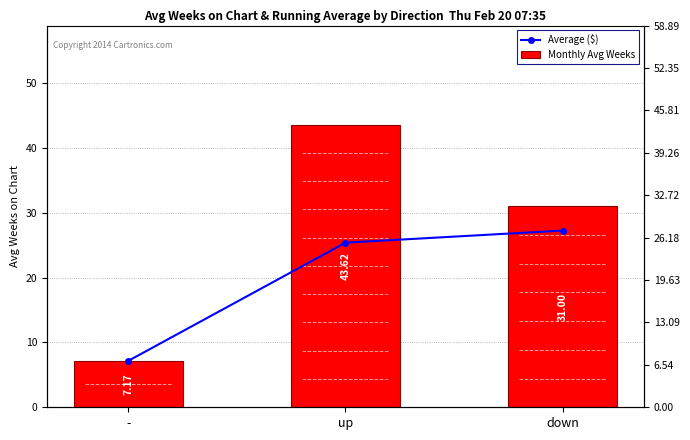

Which series has the largest range (max minus min)?

Monthly Avg Weeks